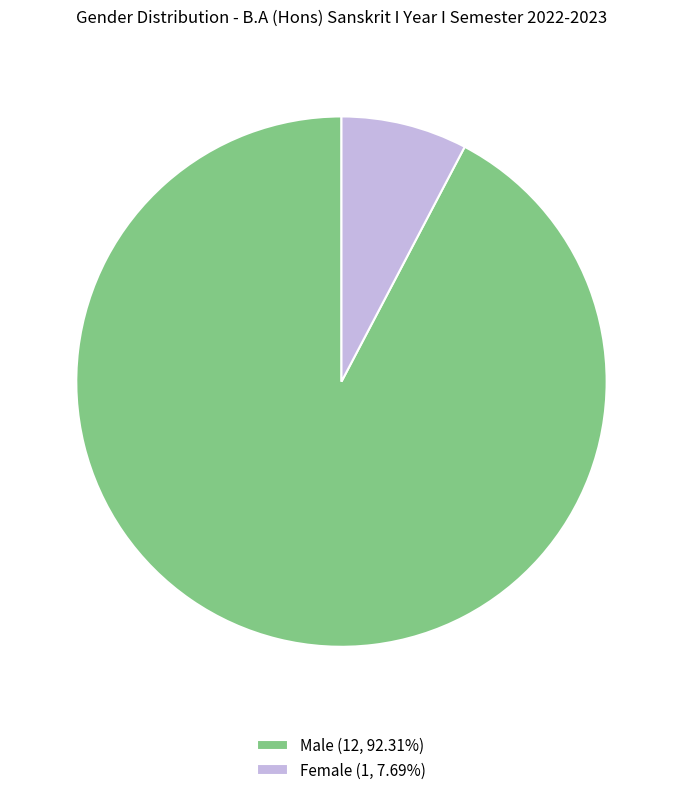

Does Female represent more than half of the total?

No